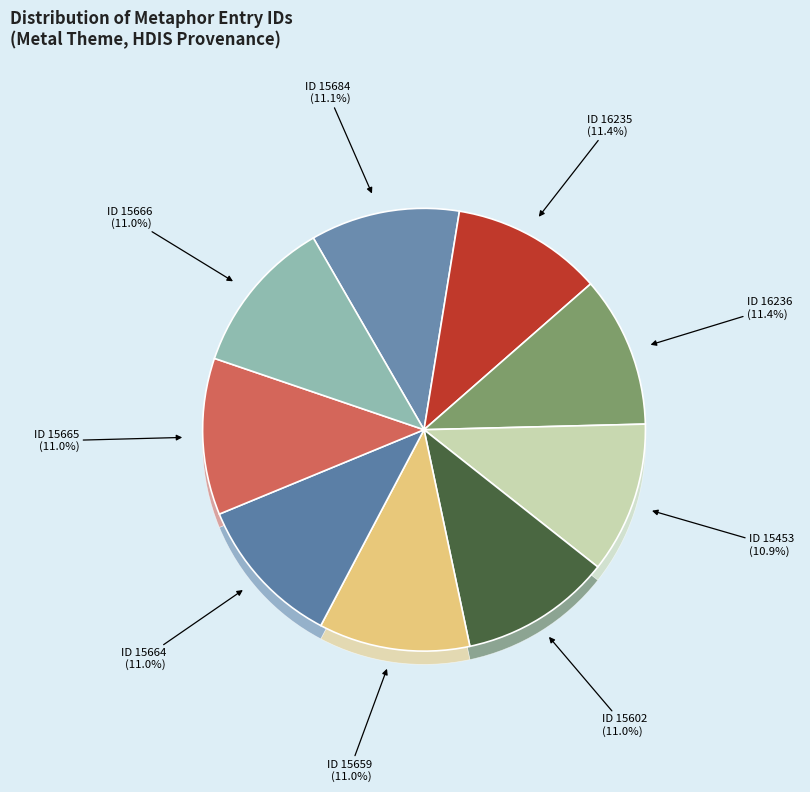

Which slice is the smallest?

ID 15453